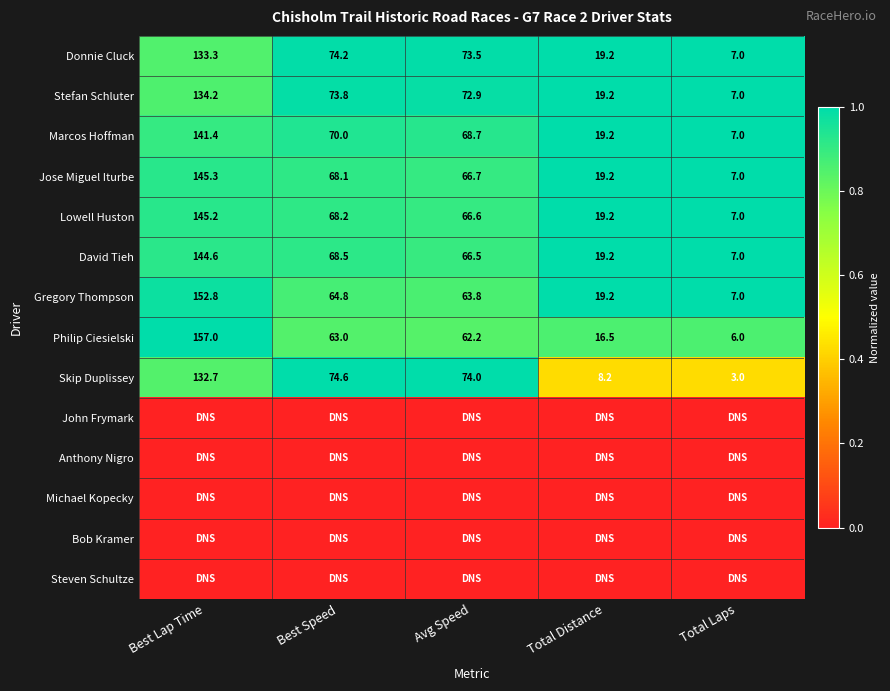

True or false: Marcos Hoffman has a value of 9.2 at Total Laps.

False